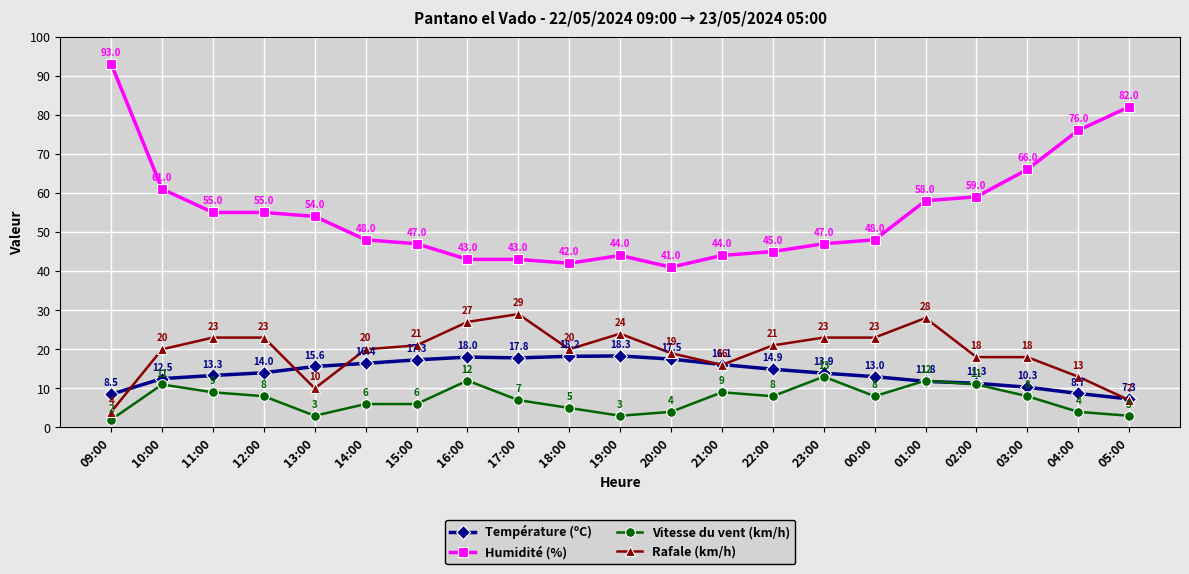

True or false: Rafale (km/h) has a value of 17.2 at 01:00.

False